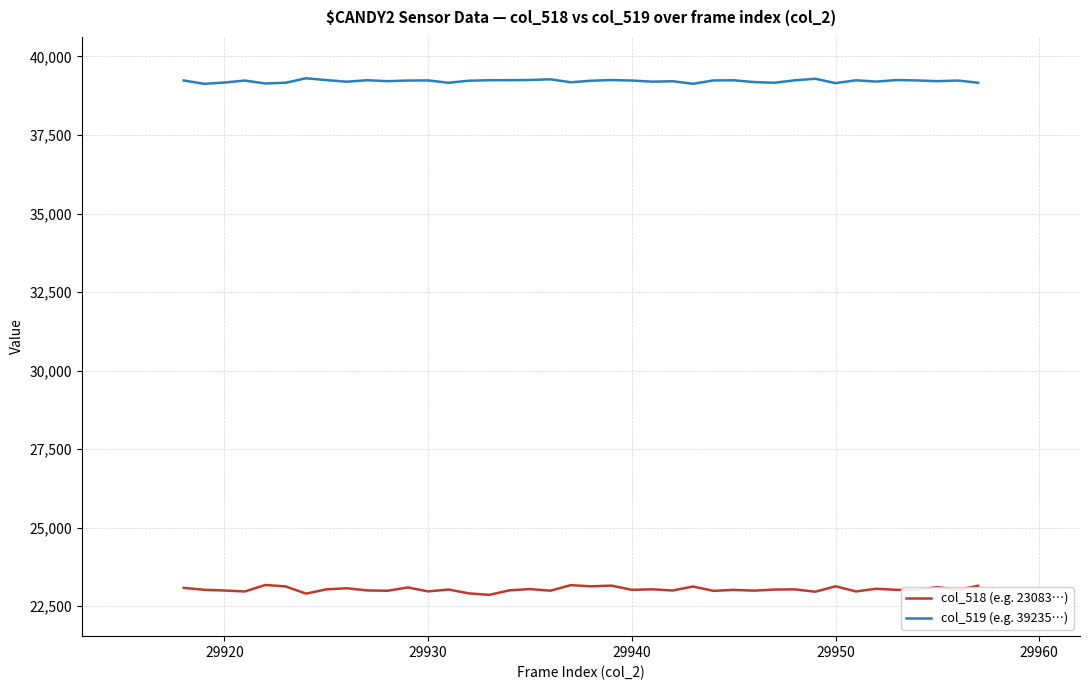

In col_519 (e.g. 39235…), how many points are lower than both neighbors (excluding endpoints)?

12